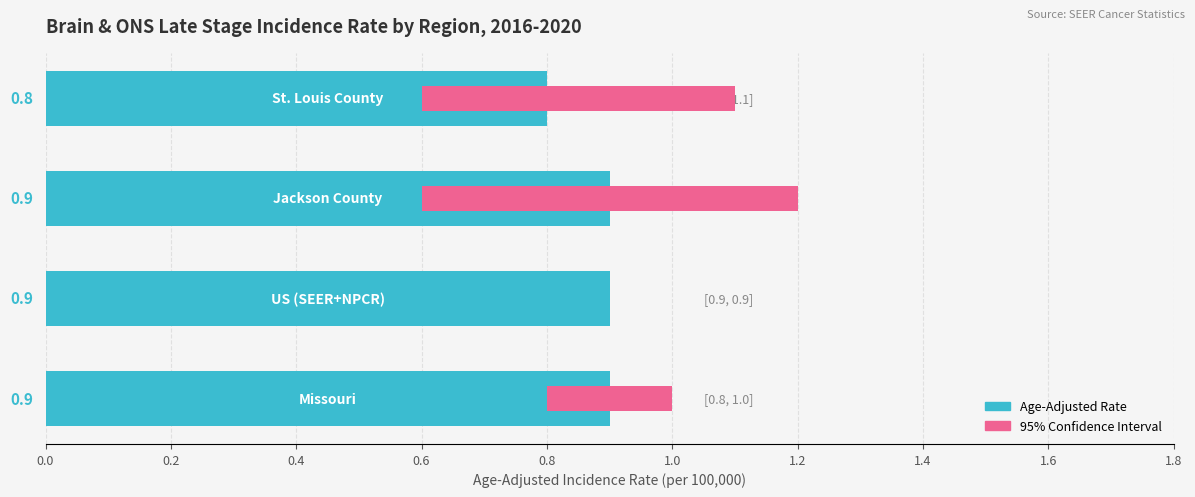

Are the bars horizontal?

Yes